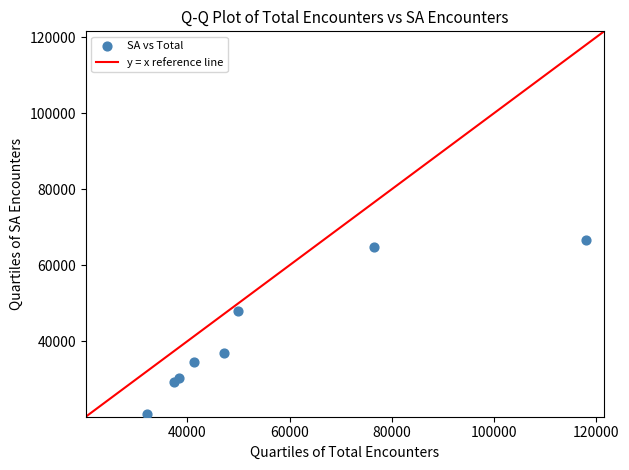

What is the average X value?

55116